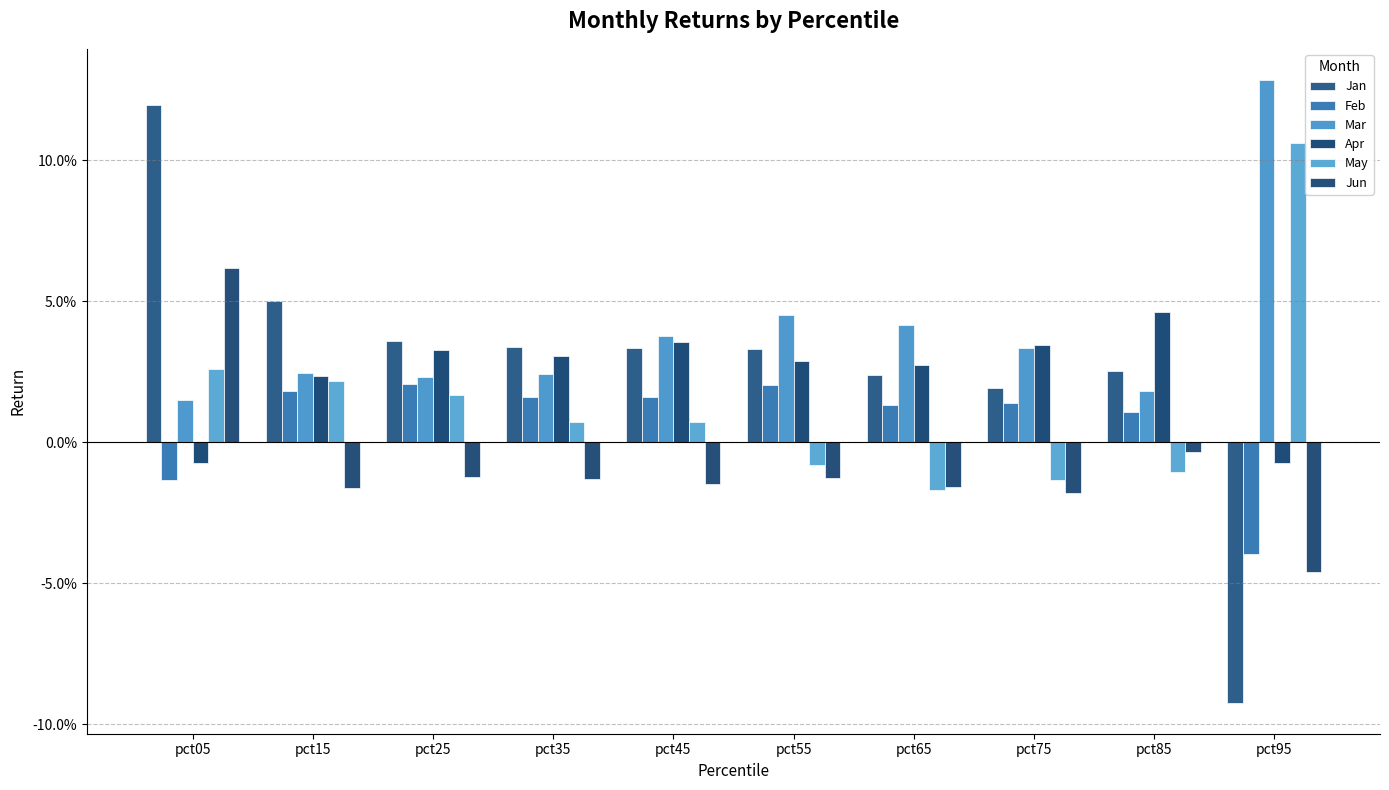

List the labels in order of Feb value, largest first.

pct25, pct55, pct15, pct35, pct45, pct75, pct65, pct85, pct05, pct95